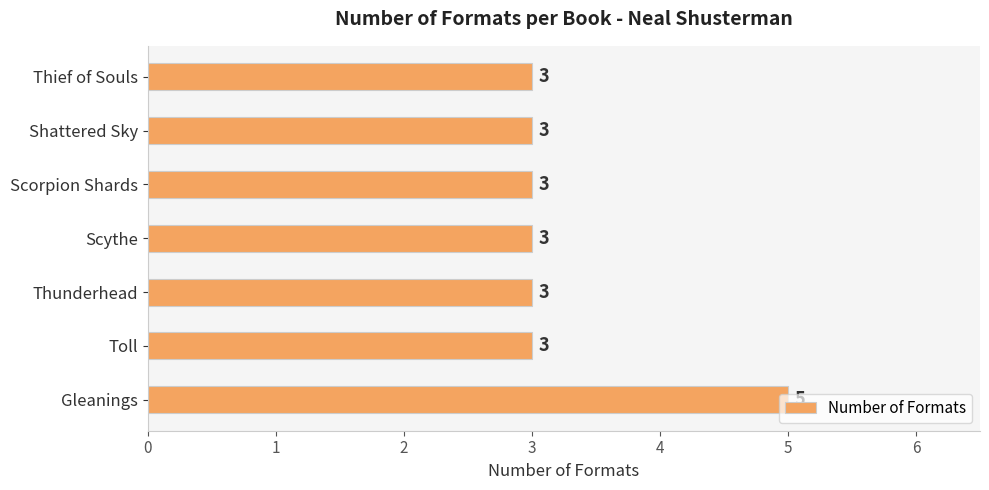

Count the values in the range 3 to 4.

6